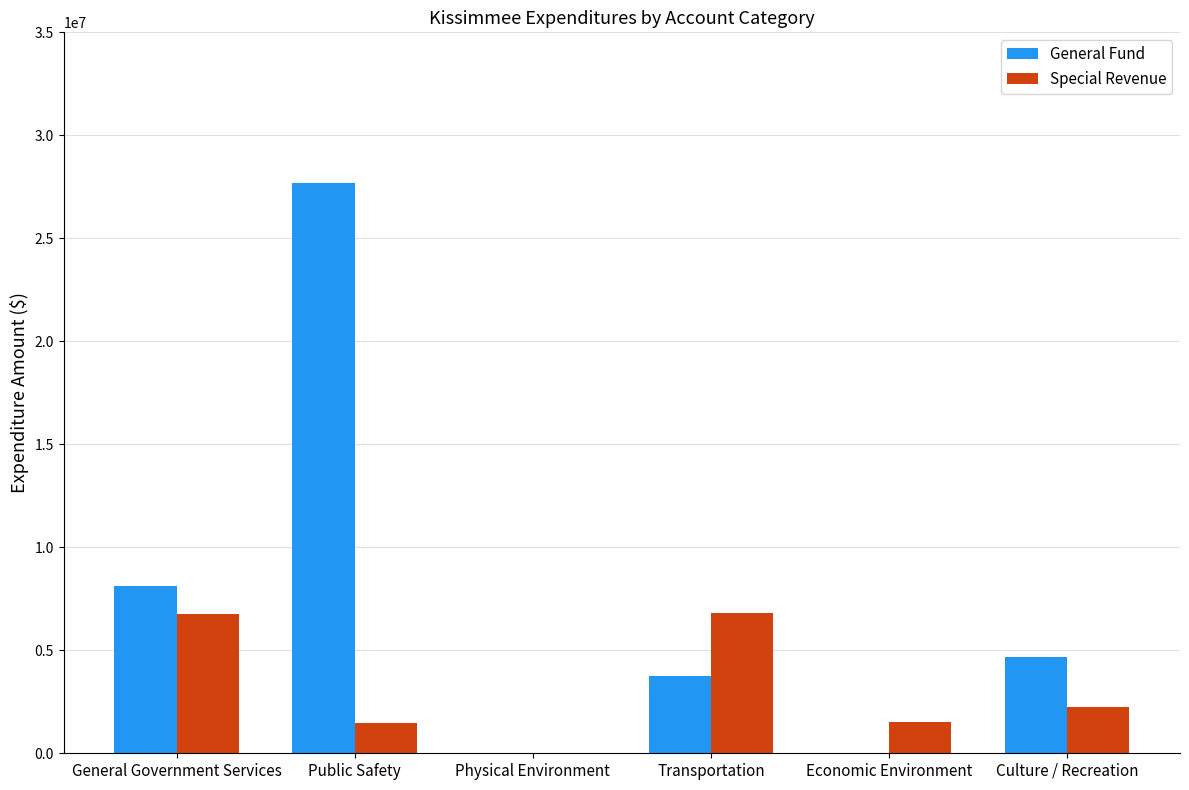

What is the sum of all Special Revenue values?

18787000